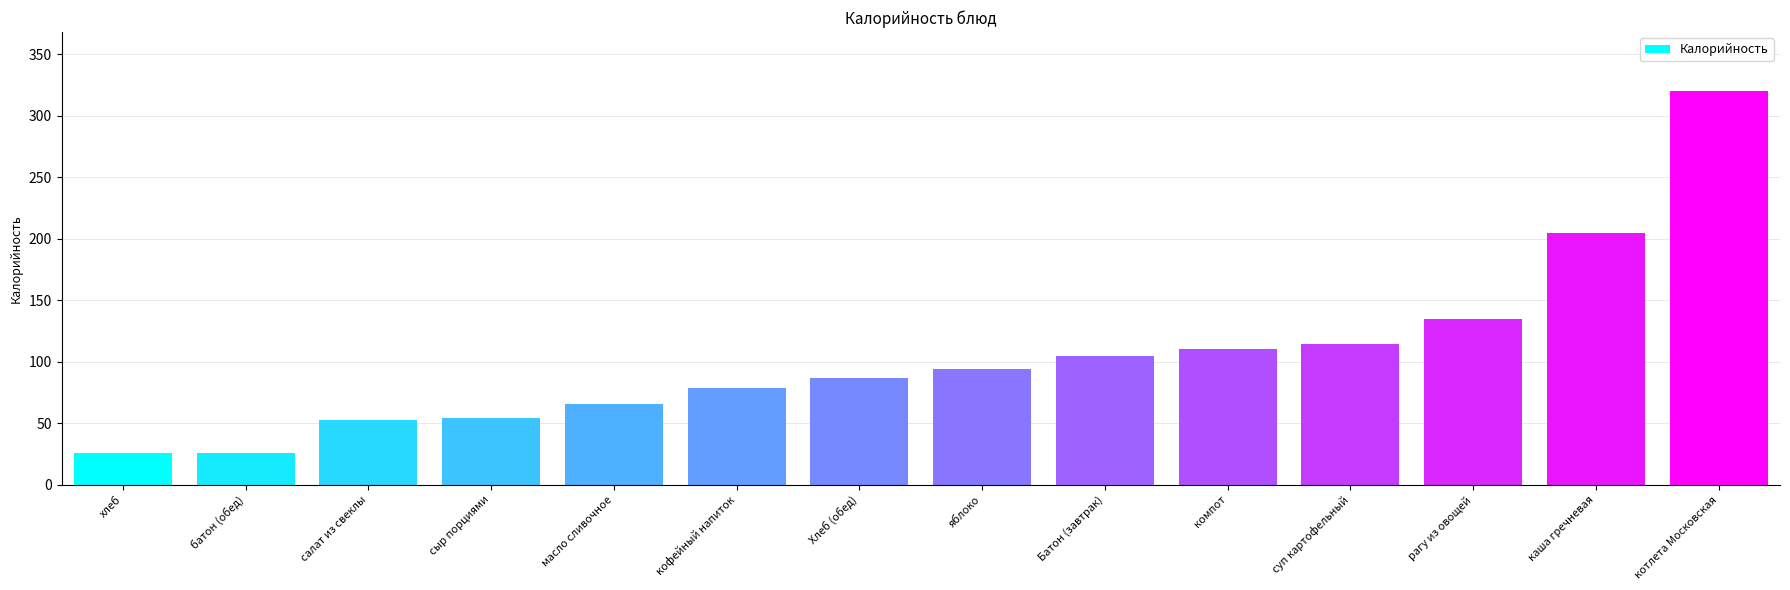

What position from the right is компот?

5